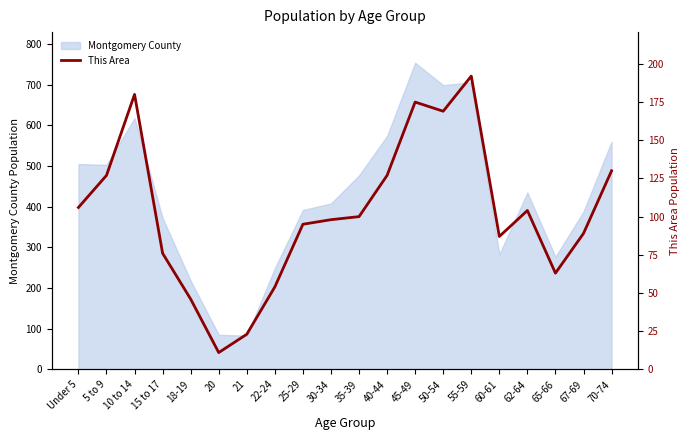

The Montgomery County series shows 283 at 60-61. True or false?

True